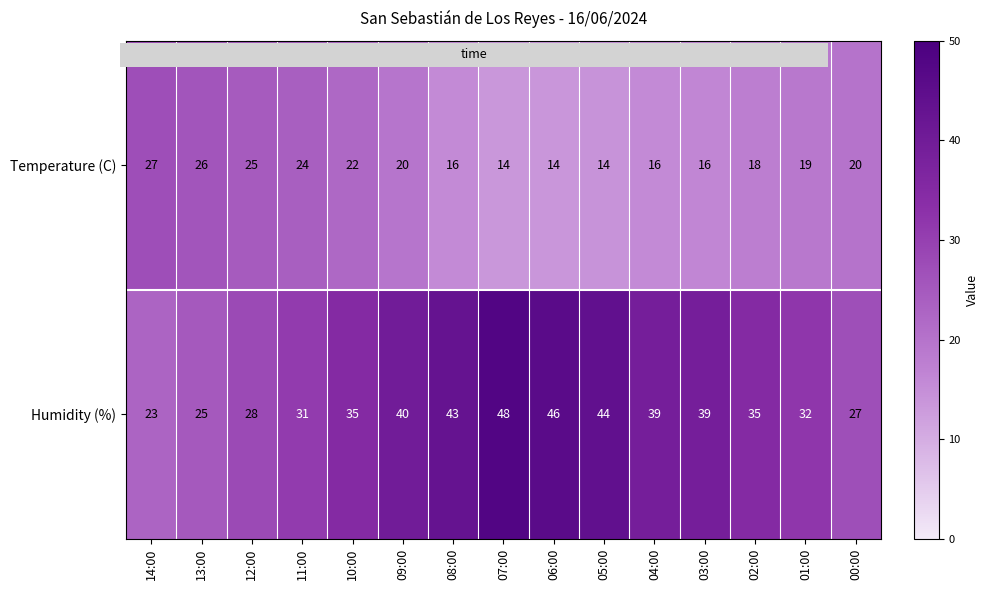

Reading right to left, extract all data points from this chart.

Temperature (C): 00:00=20	01:00=19	02:00=18	03:00=16	04:00=16	05:00=14	06:00=14	07:00=14	08:00=16	09:00=20	10:00=22	11:00=24	12:00=25	13:00=26	14:00=27
Humidity (%): 00:00=27	01:00=32	02:00=35	03:00=39	04:00=39	05:00=44	06:00=46	07:00=48	08:00=43	09:00=40	10:00=35	11:00=31	12:00=28	13:00=25	14:00=23